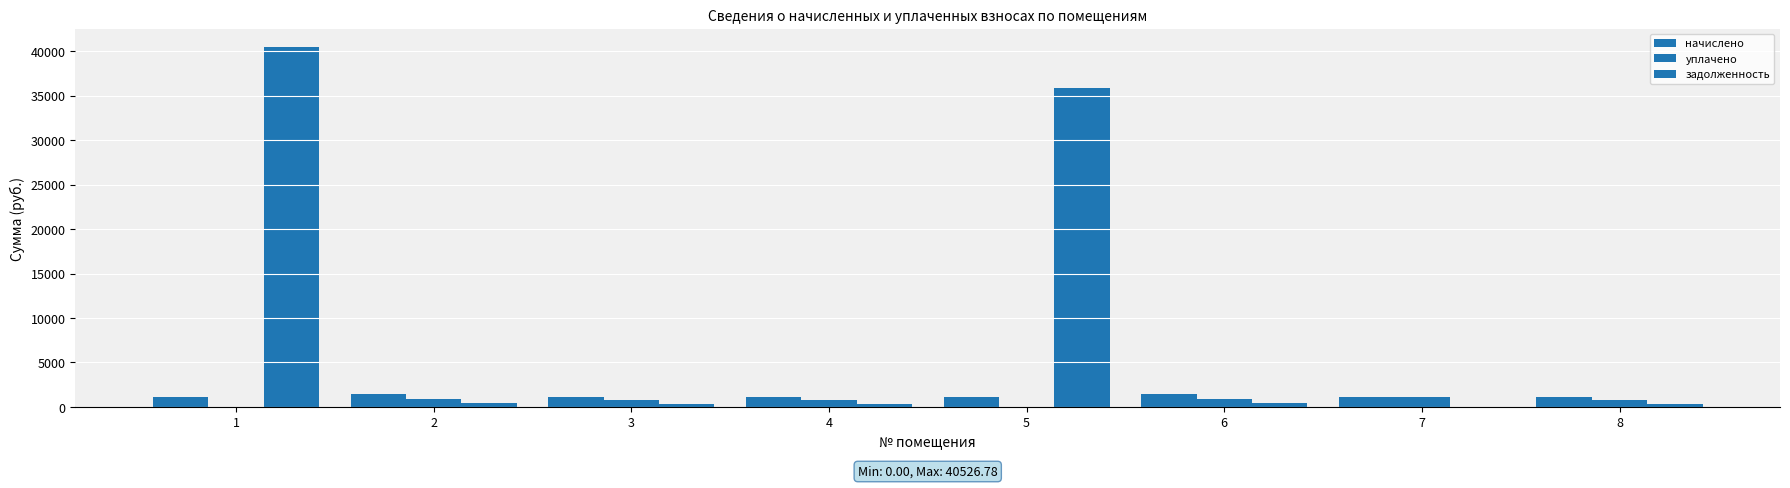

Reading right to left, transcribe all the data shown in this chart.

начислено: 8=1083.0	7=1101.3	6=1402.2	5=1103.9	4=1098.7	3=1106.6	2=1399.6	1=1109.2
уплачено: 8=722.0	7=1101.3	6=934.8	5=0.0	4=732.5	3=737.7	2=933.0	1=0.0
задолженность: 8=361.0	7=0.0	6=467.4	5=35907.7	4=366.2	3=368.9	2=466.5	1=40526.8